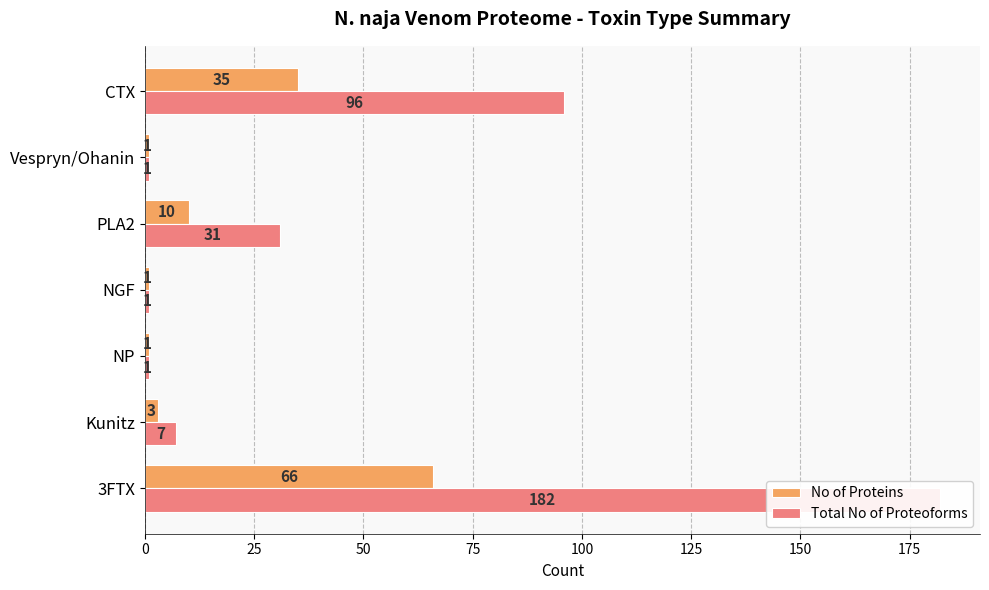

The value of No of Proteins at NP is 1. True or false?

False